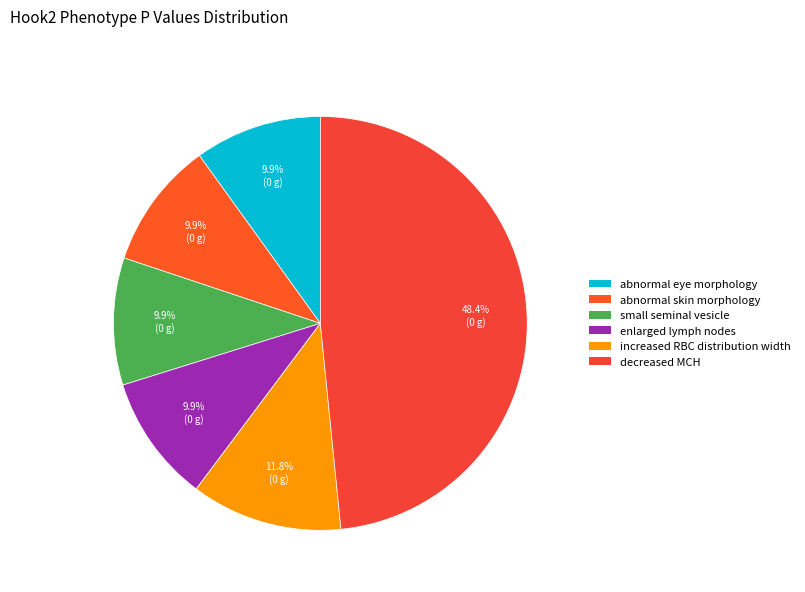

How many segments does this pie chart have?

6